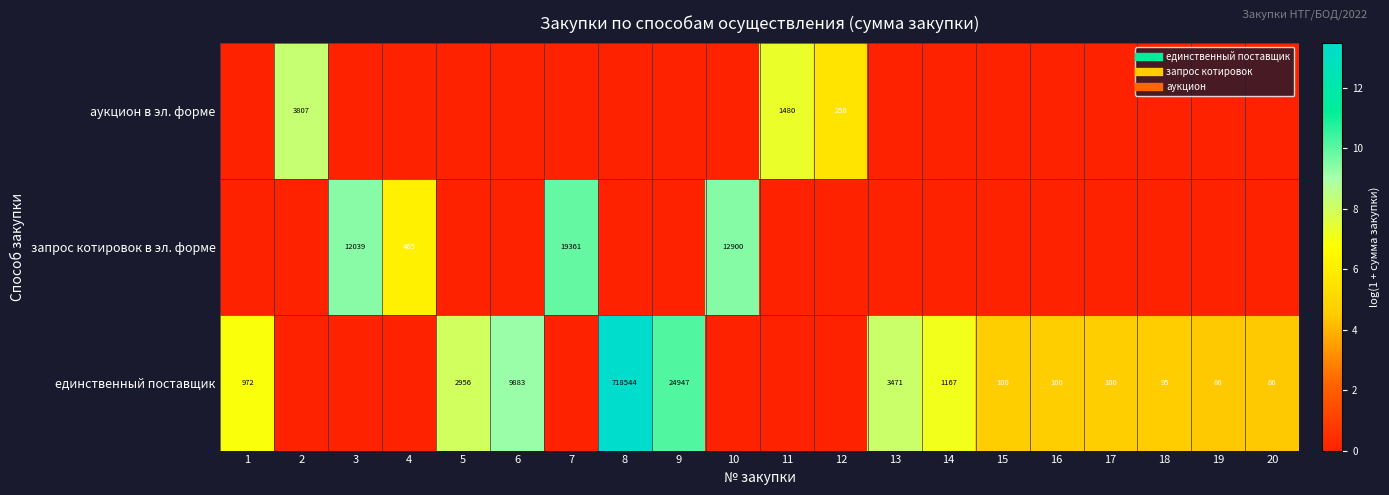

Rank the series by their average value, from lowest to highest.

аукцион в эл. форме, запрос котировок в эл. форме, единственный поставщик